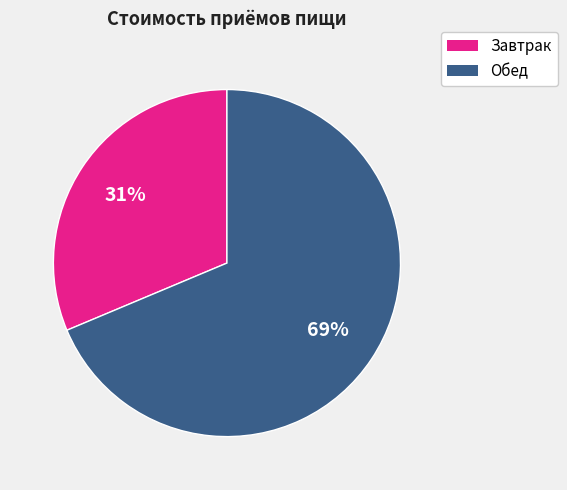

How many segments does this pie chart have?

2